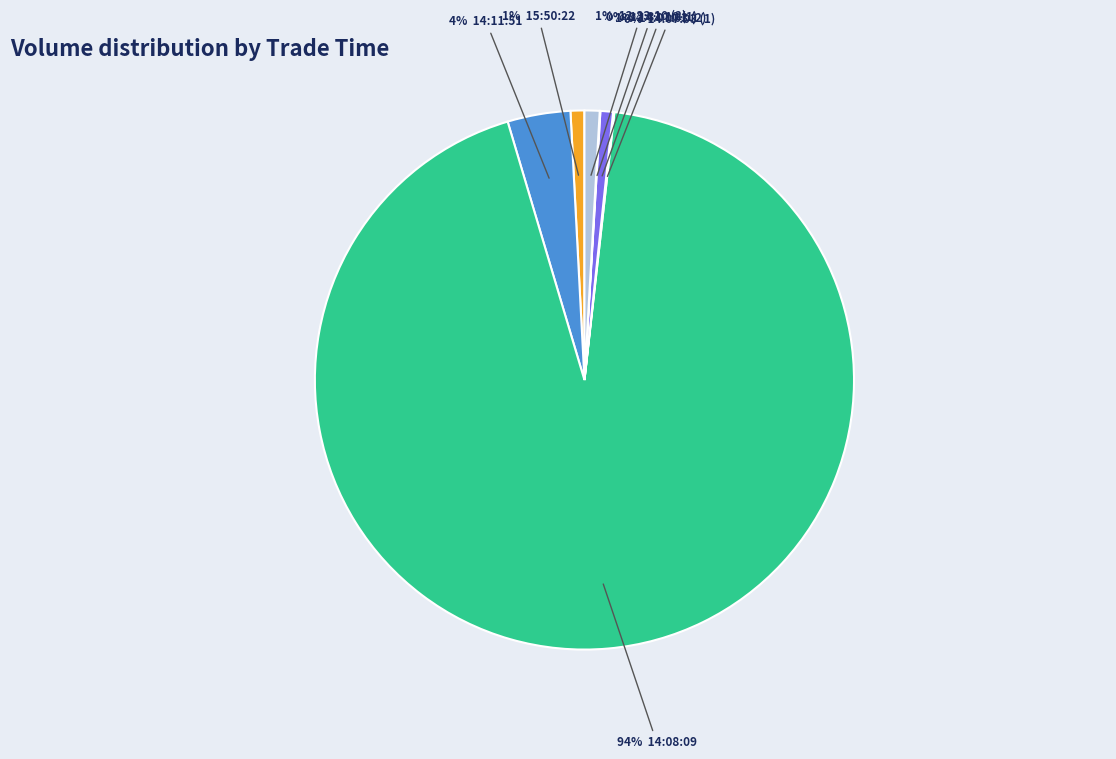

To the nearest percent, what is the average slice percentage?

14%